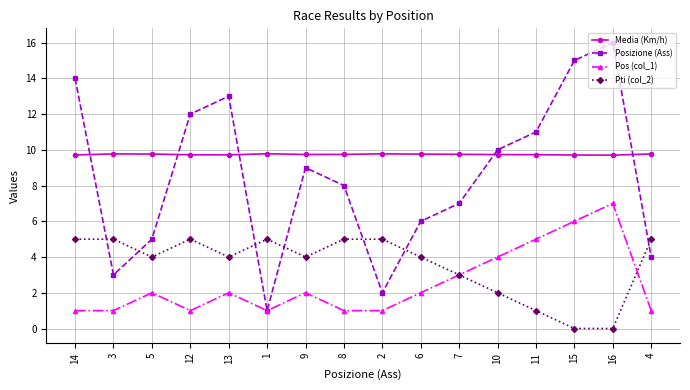

At how many categories does at least one series exceed 1?

16